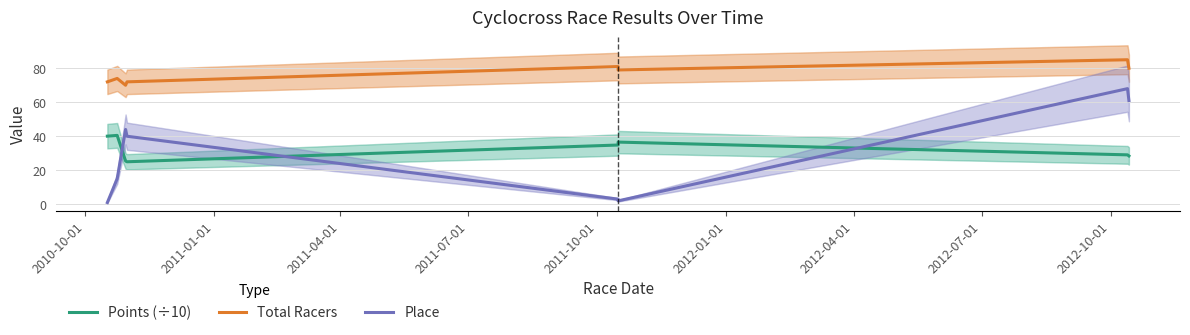

What is the difference between the highest and lowest values at 2010-10-01?

71.0